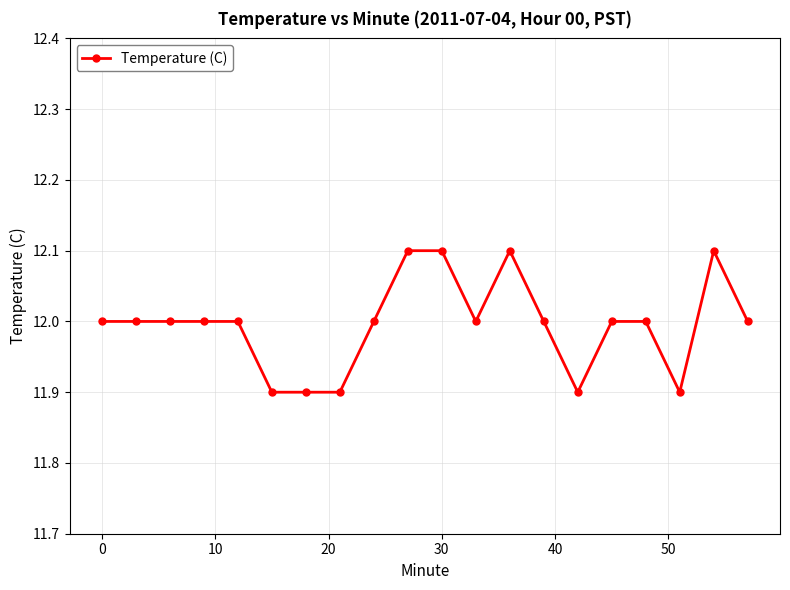

What is the sum of all values?

239.9